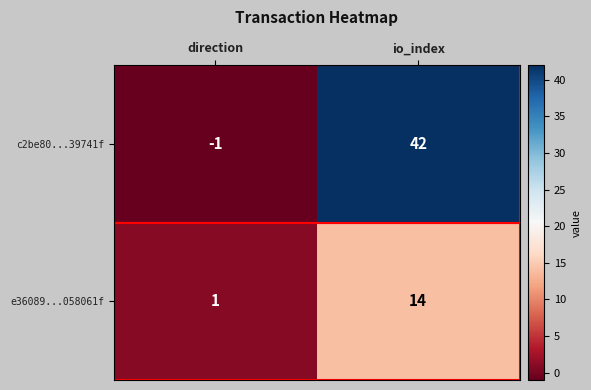

Which category has the lowest value in the e36089...058061f series?

direction